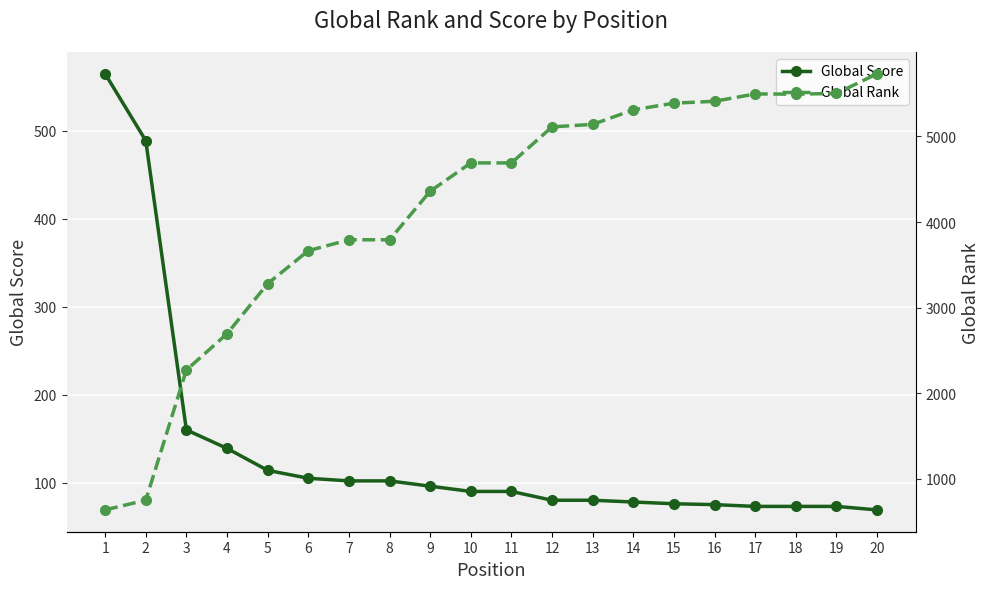

At how many categories does at least one series exceed 3448?

15